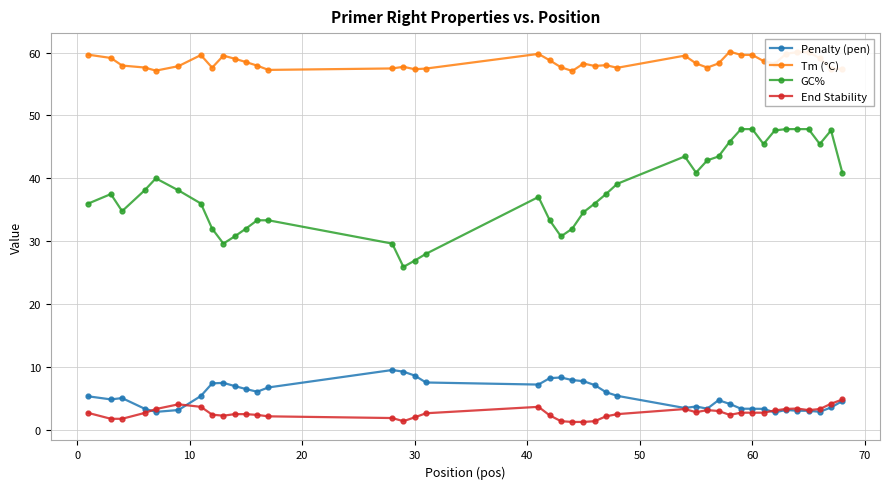

How many lines are shown in the chart?

4